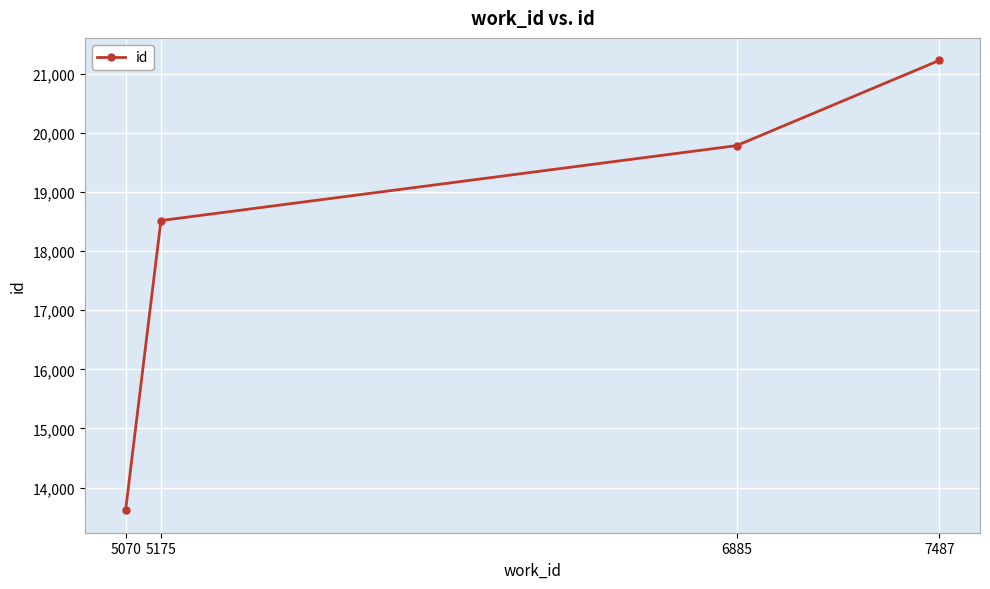

What is the value of the 2nd point from the left?

18518